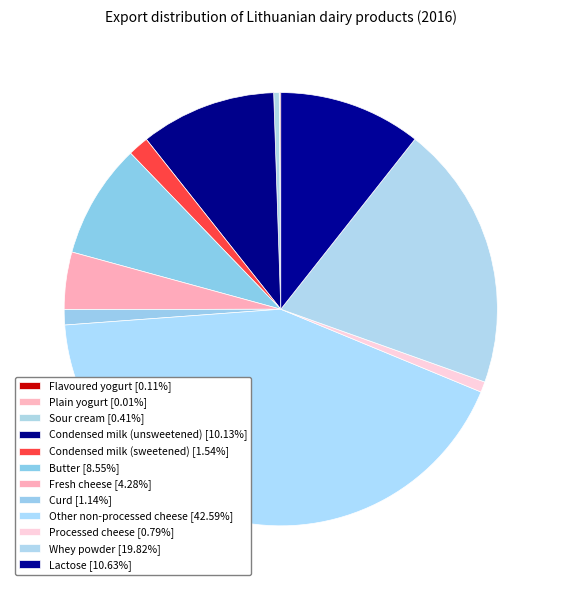

Which slice is the smallest?

Plain yogurt